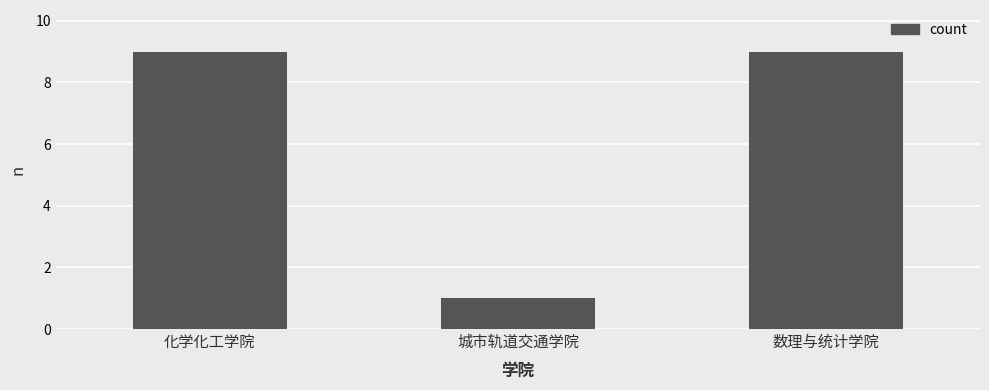

Is it true that the value at 数理与统计学院 is 9?

True